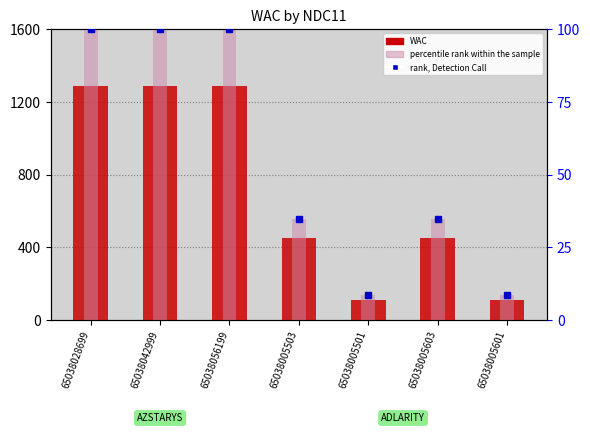

What position from the right is 65038042999?

6